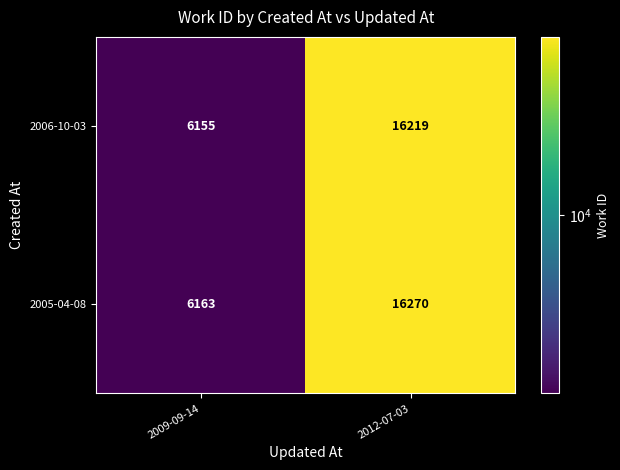

Rank the series by their average value, from lowest to highest.

2006-10-03, 2005-04-08